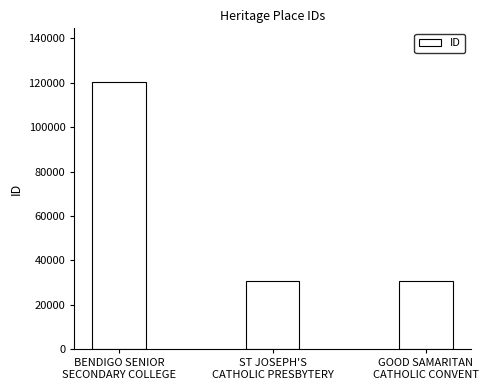

Which category has the highest value across all series?

BENDIGO SENIOR
SECONDARY COLLEGE